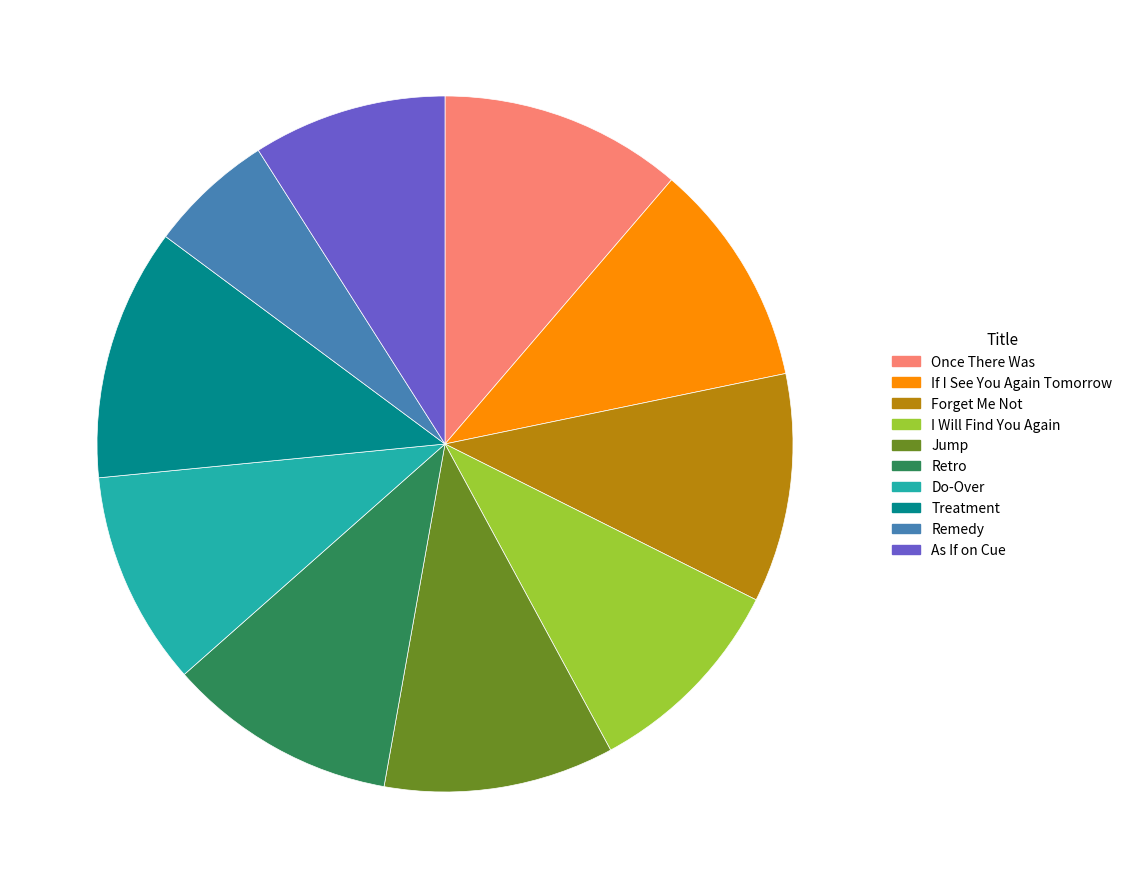

The Do-Over slice represents 4% of the pie. True or false?

False